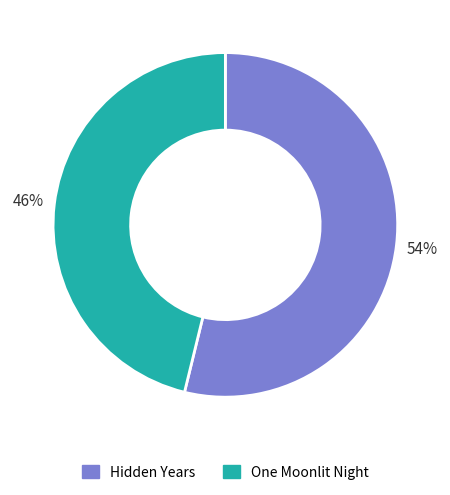

To the nearest percent, what is the average slice percentage?

50%